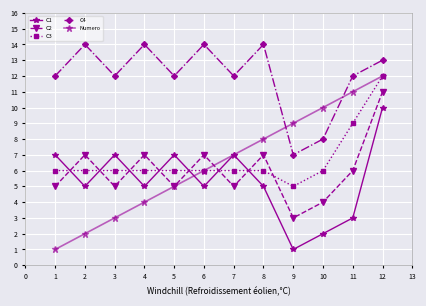

What is the sum of all Numero values?

78